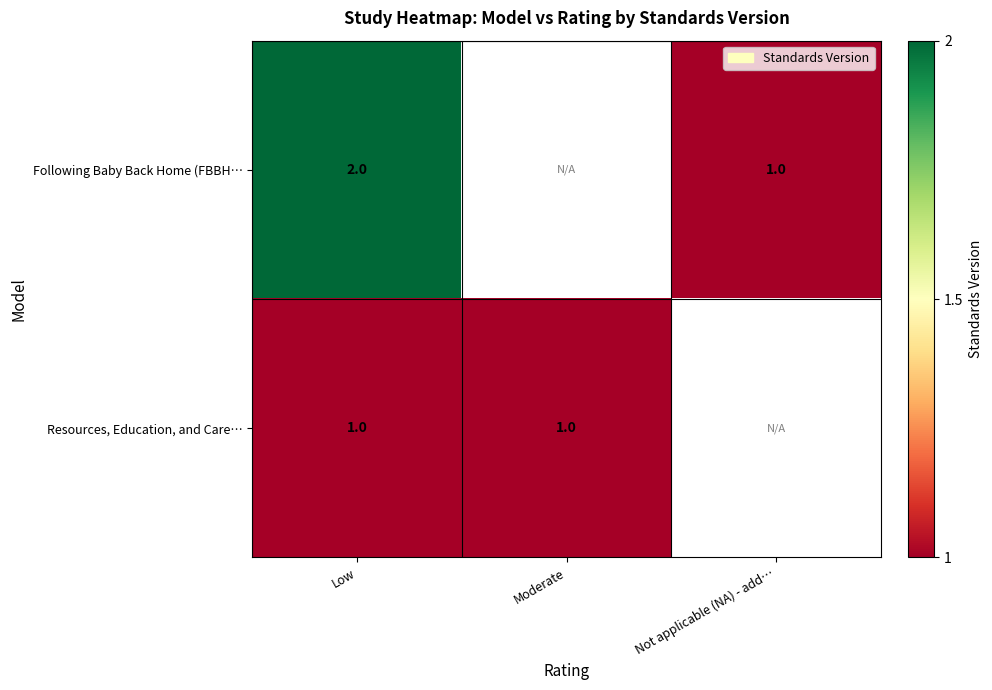

Count the number of categories in the chart.

3